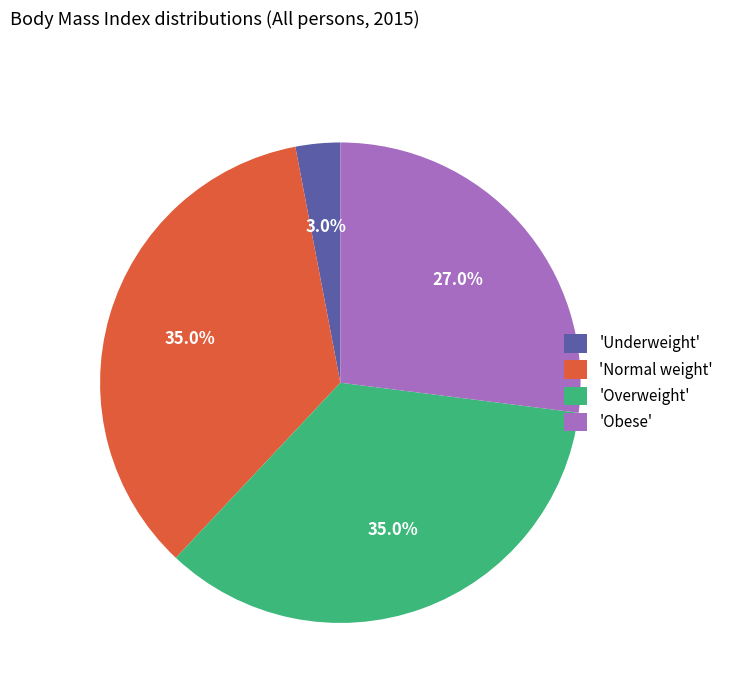

Approximately how many times larger is the value at 'Normal weight' compared to 'Overweight'?

1.0